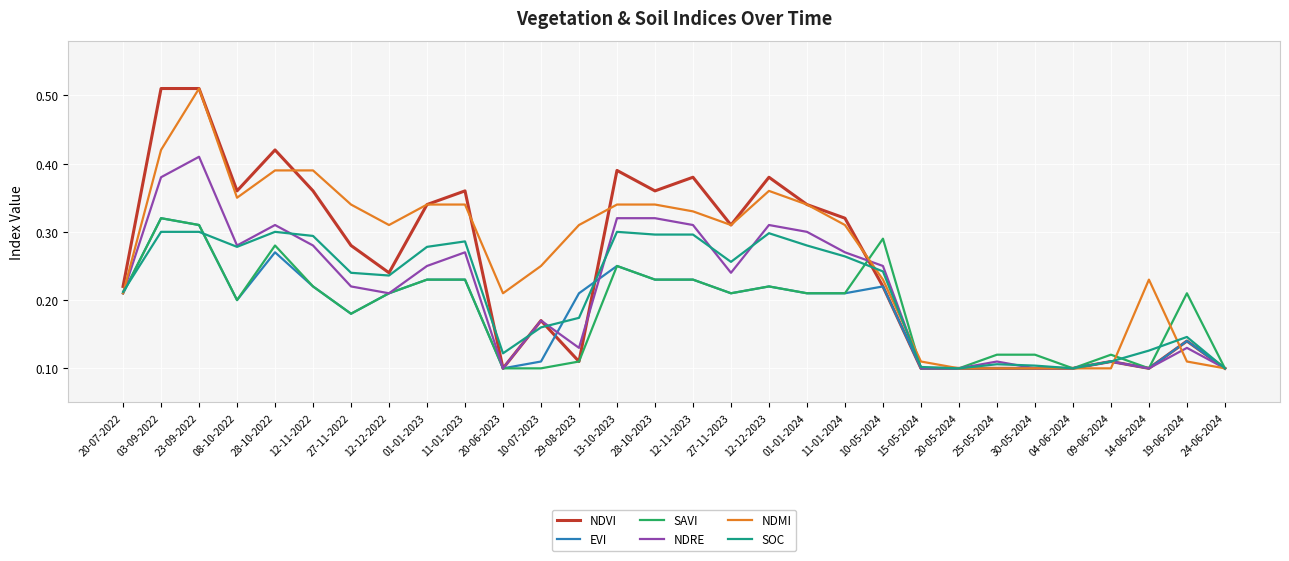

What is the sum of all SAVI values?

5.6